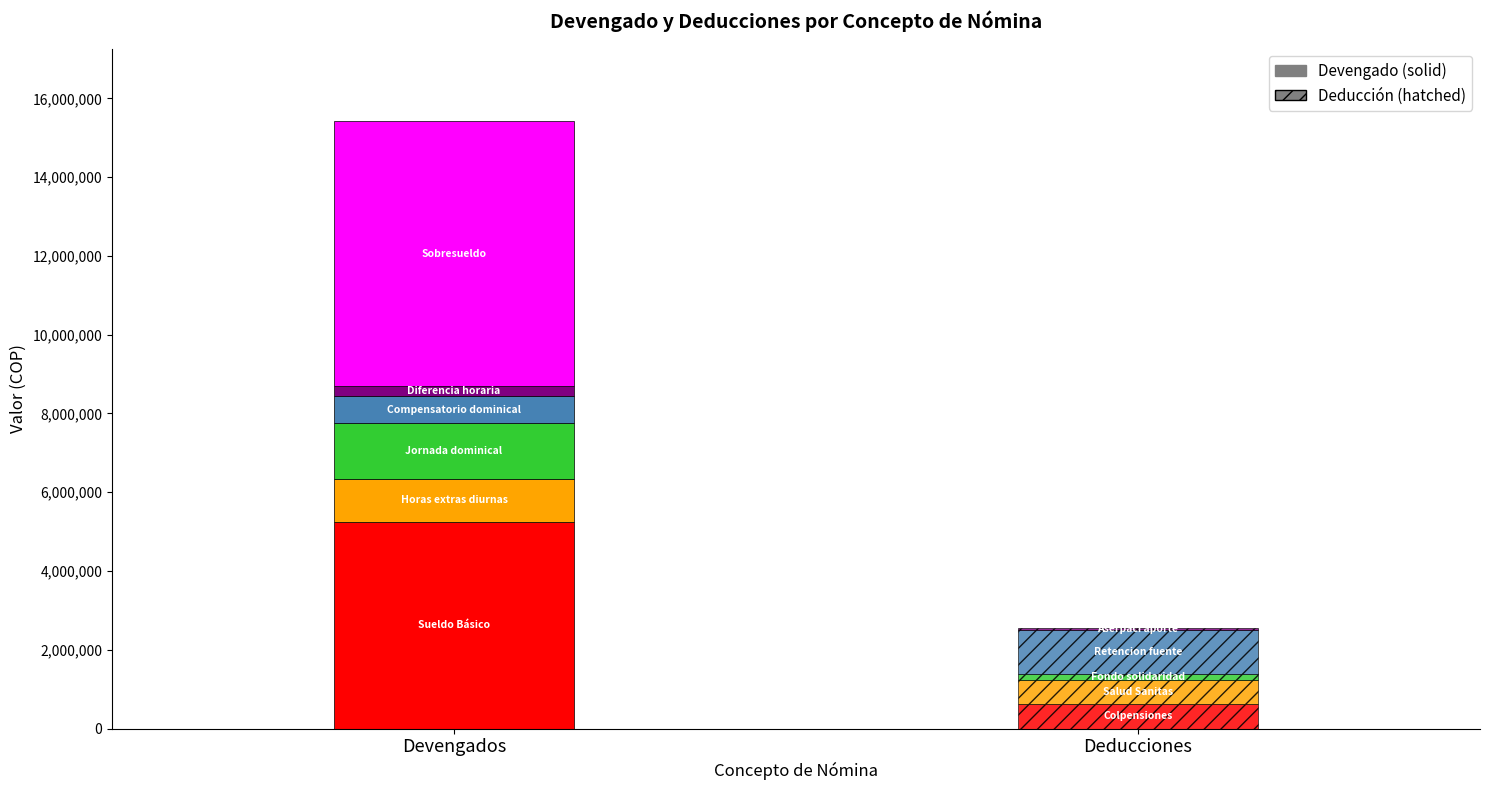

Rank the series by their maximum value, from lowest to highest.

DEDUCIDO, DEVENGADO